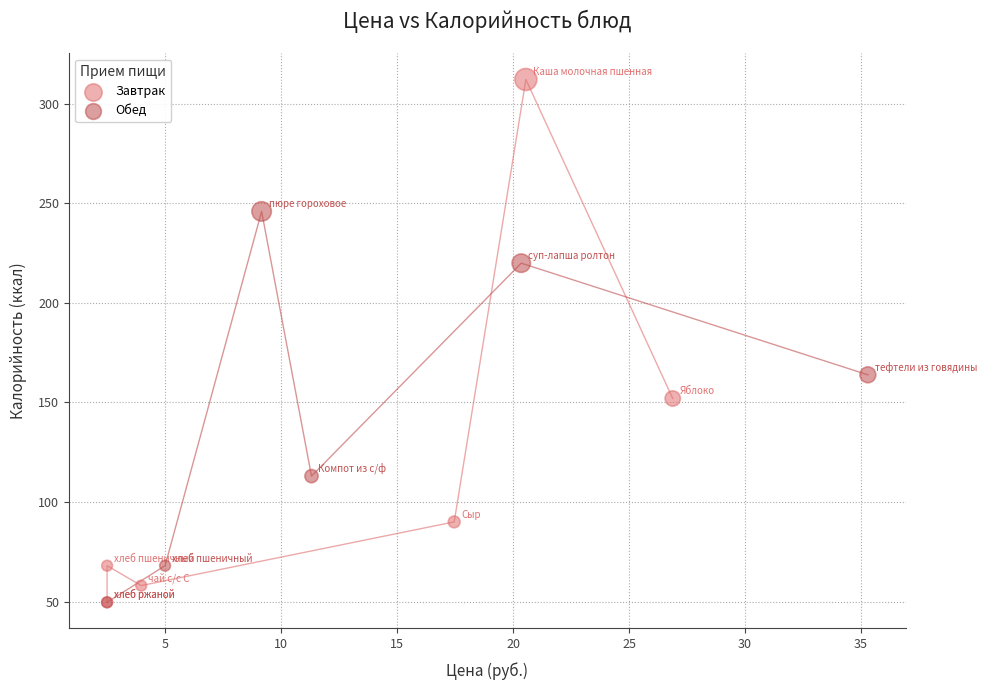

What are all the series names shown in the legend?

Завтрак, Обед